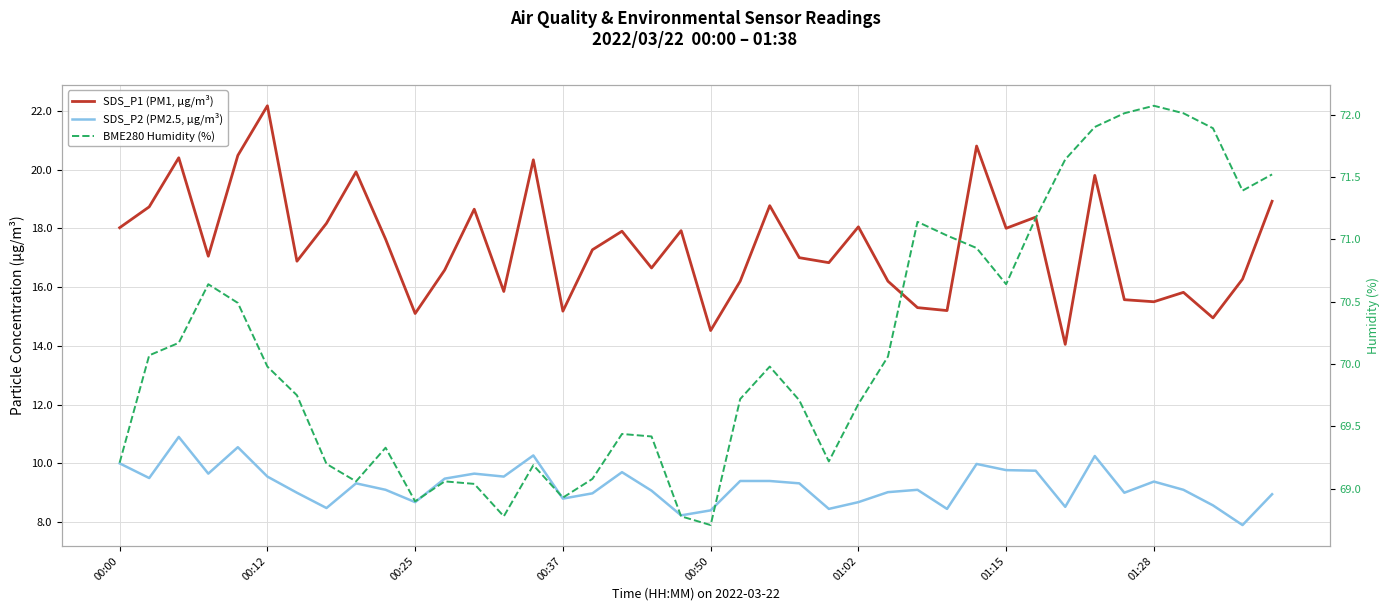

At 16, list the series in order from largest to smallest.

BME280 Humidity (%), SDS_P1 (PM1, µg/m³), SDS_P2 (PM2.5, µg/m³)